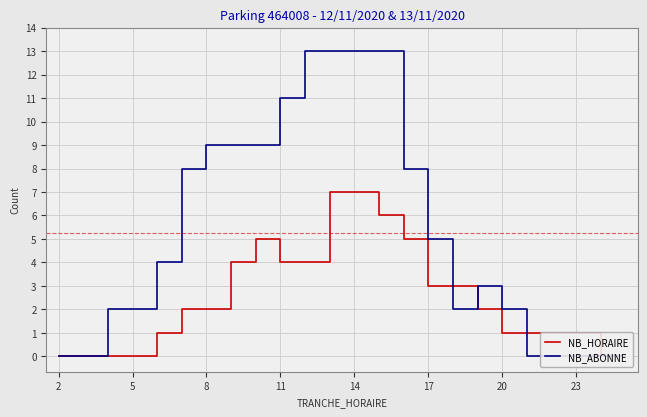

At 17, list the series in order from largest to smallest.

NB_ABONNE, NB_HORAIRE